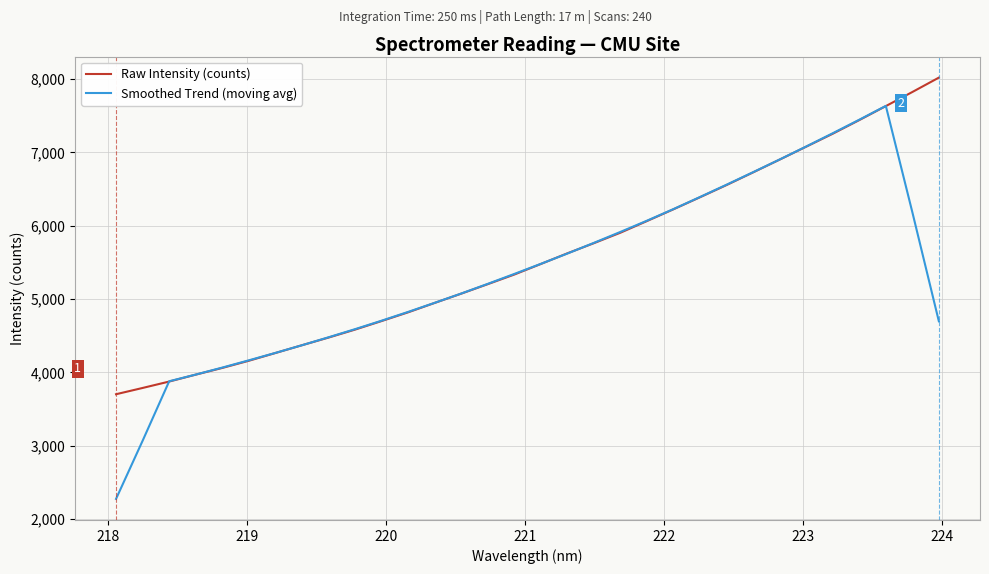

After their last crossing, which series has the higher values: Raw Intensity (counts) or Smoothed Trend (moving avg)?

Raw Intensity (counts)